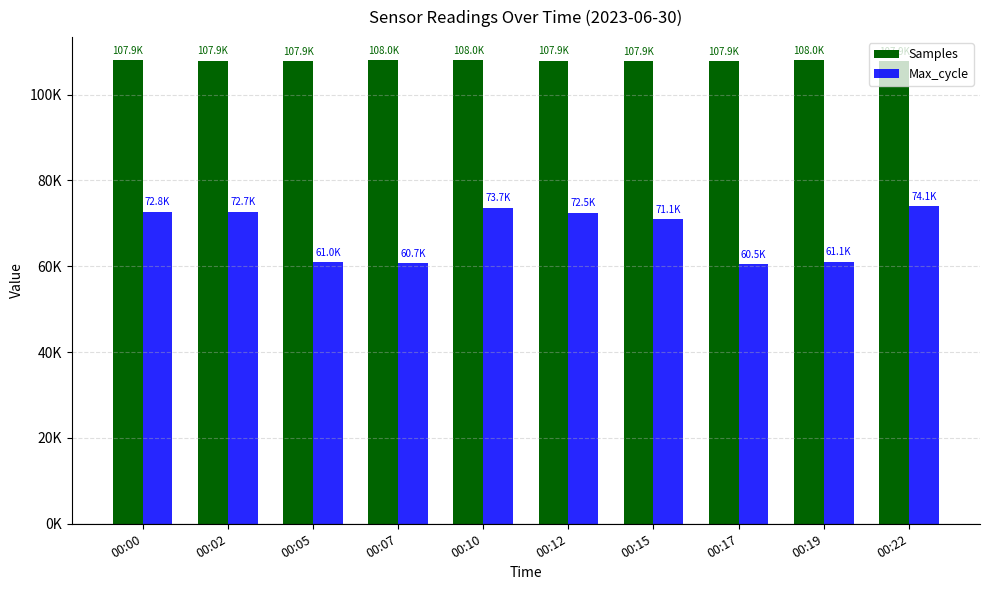

Reading right to left, list all the values displayed in this chart.

Samples: 00:22=107885	00:19=107991	00:17=107851	00:15=107867	00:12=107928	00:10=107983	00:07=107958	00:05=107866	00:02=107912	00:00=107948
Max_cycle: 00:22=74052	00:19=61071	00:17=60520	00:15=71051	00:12=72519	00:10=73661	00:07=60679	00:05=61001	00:02=72742	00:00=72758